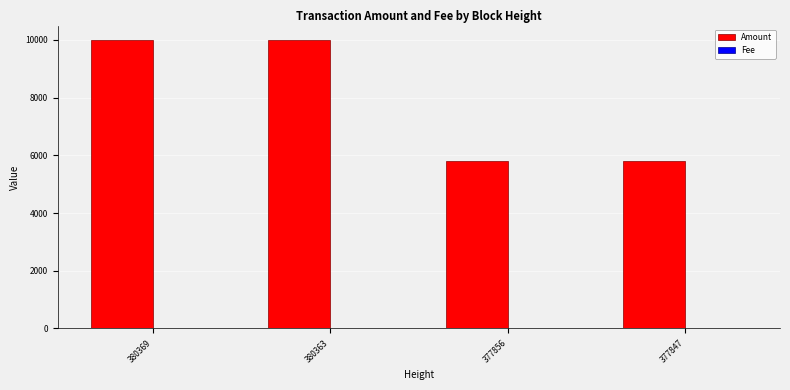

Which series has the largest total across all categories?

Amount